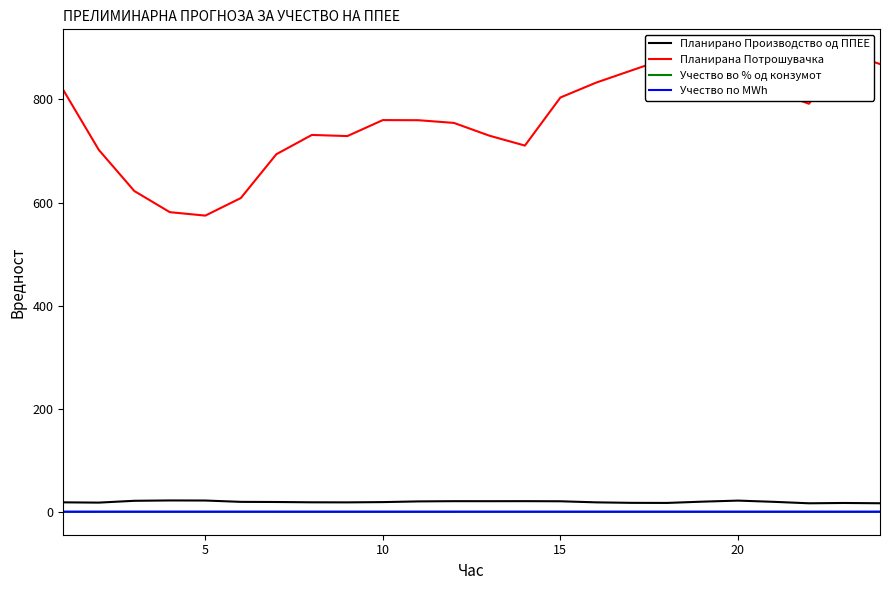

How many lines are shown in the chart?

4